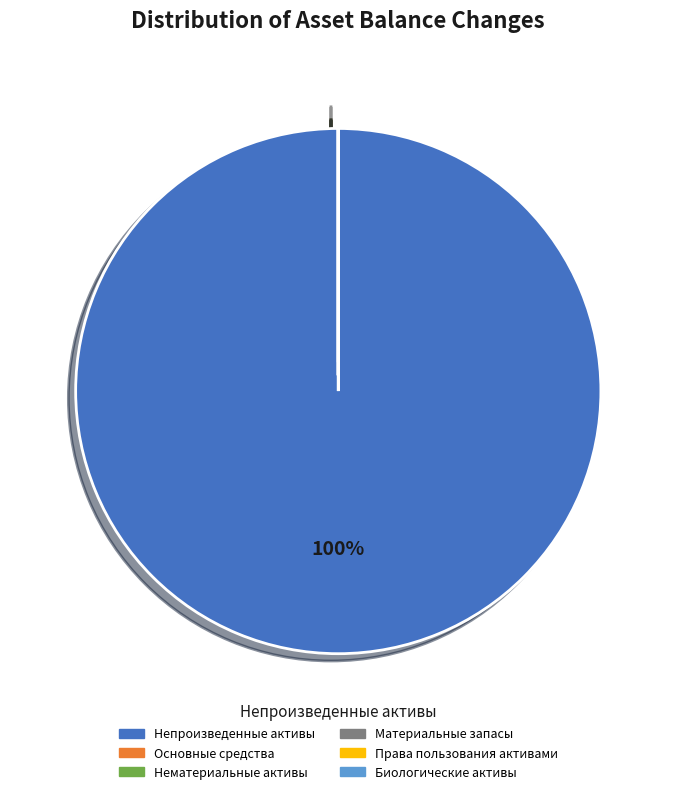

Is there any slice that represents more than half of the pie?

Yes